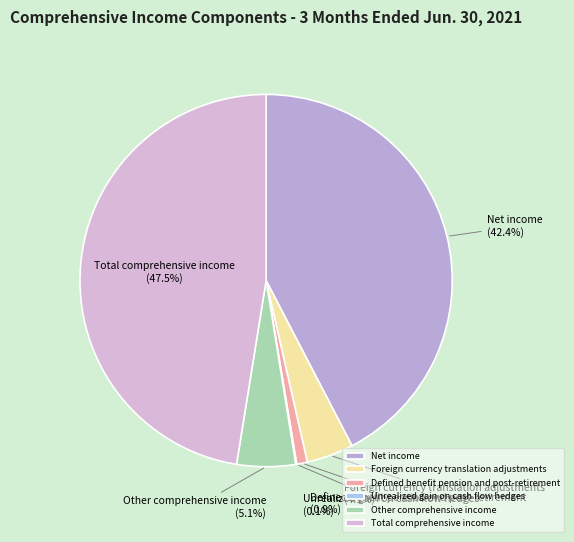

To the nearest percent, what portion does Net income represent?

42%